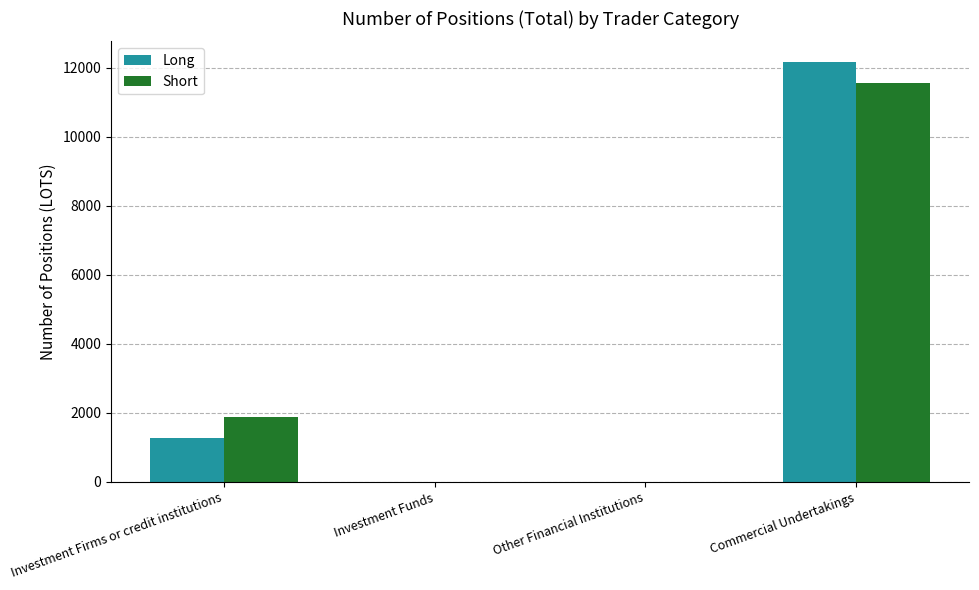

Count the number of data series in this chart.

2